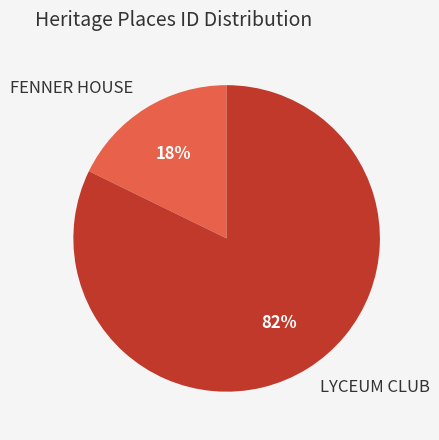

Which slice represents more than half of the pie?

LYCEUM CLUB